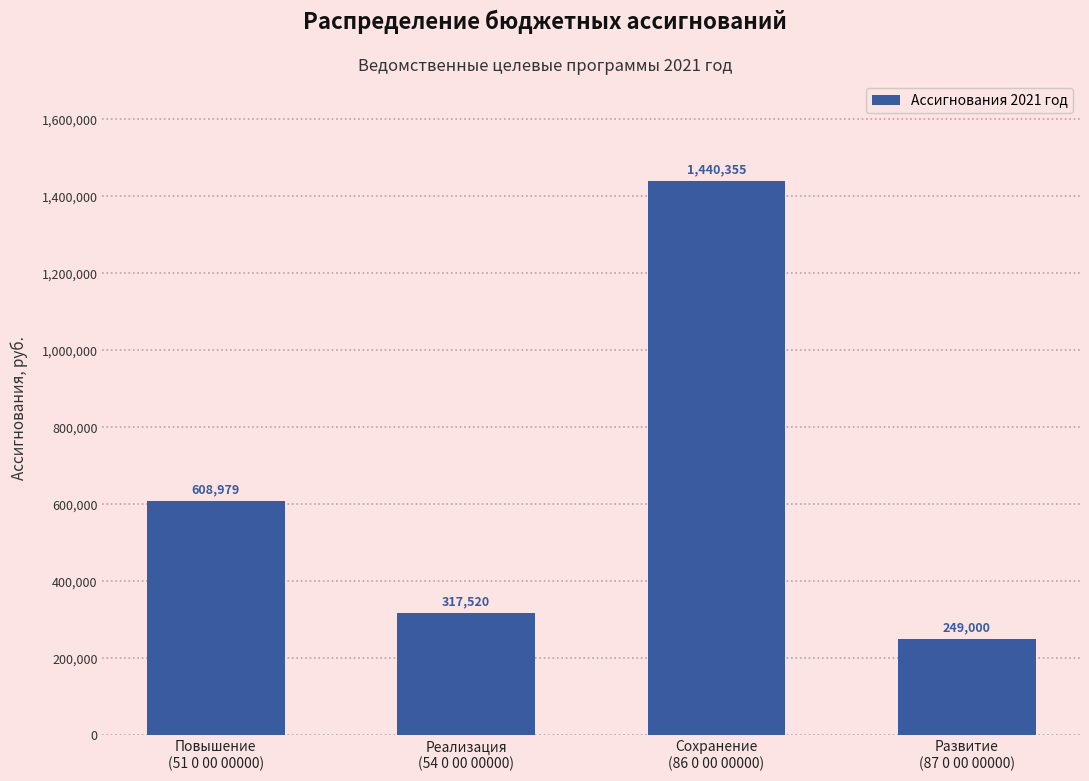

Does the chart contain stacked bars?

No